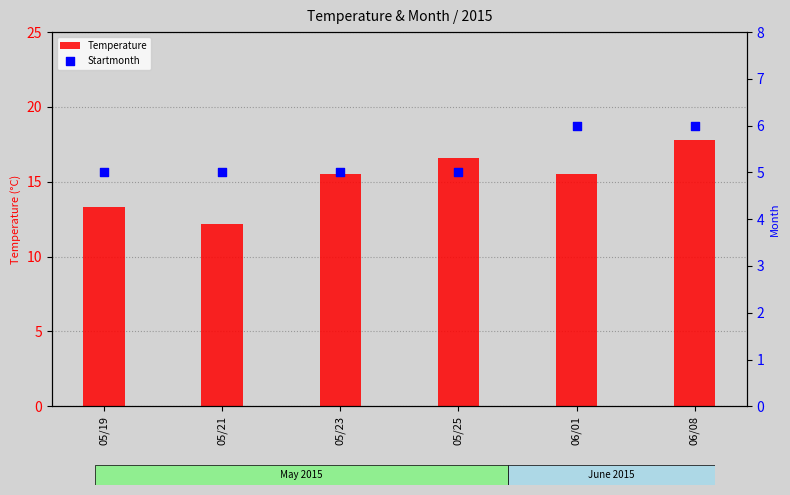

Is the value of Temperature at 06/01 greater than the value of Startmonth at 06/01?

Yes